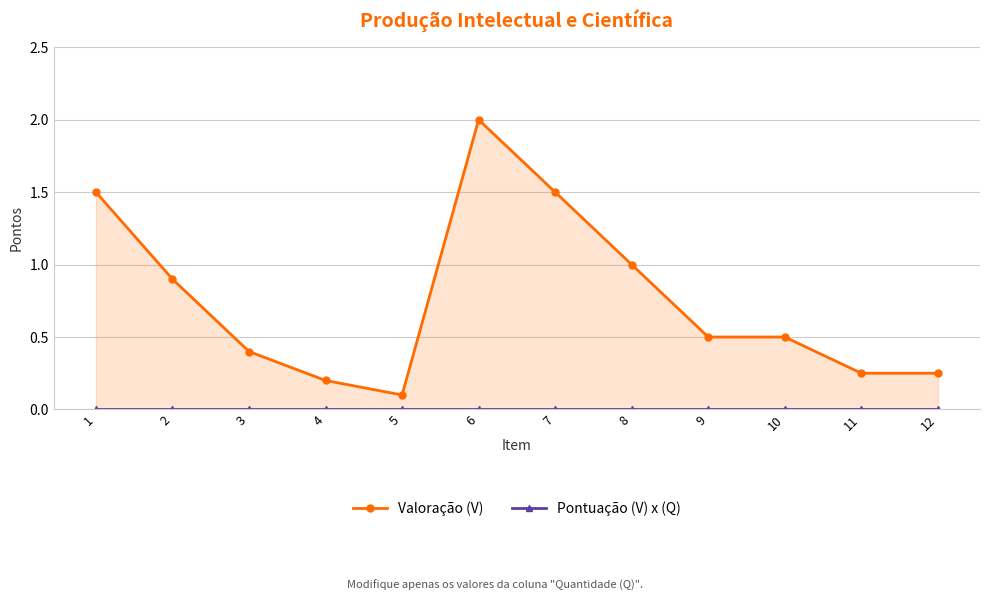

Between 4 and 3, which is larger?

3